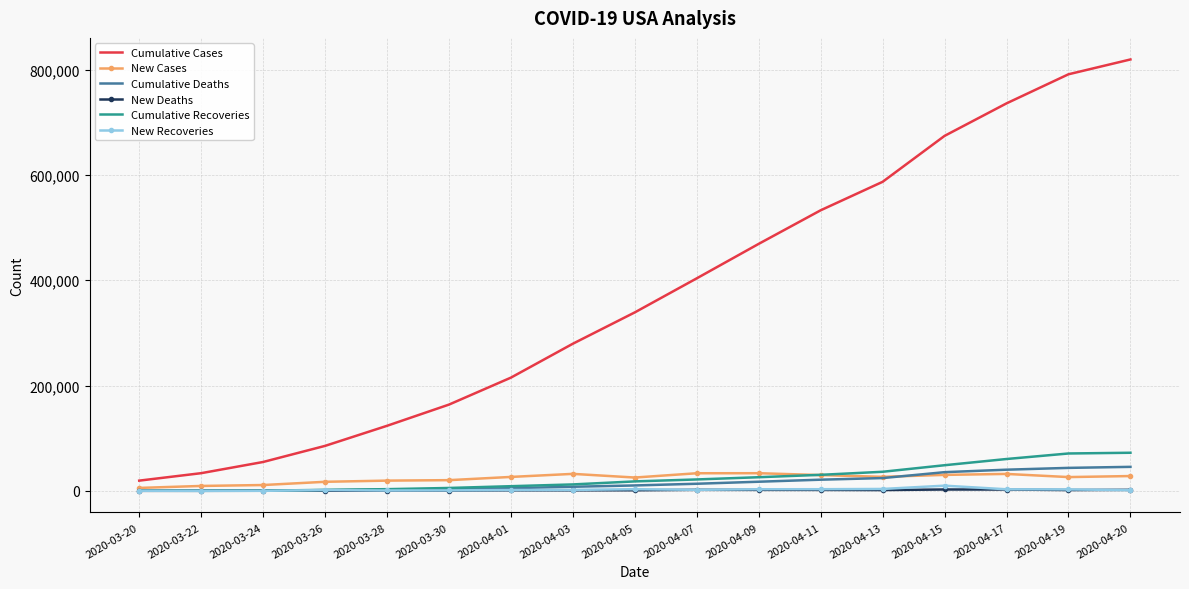

What is the sum of the Cumulative Cases values at 2020-03-20 and 2020-04-17?

755362